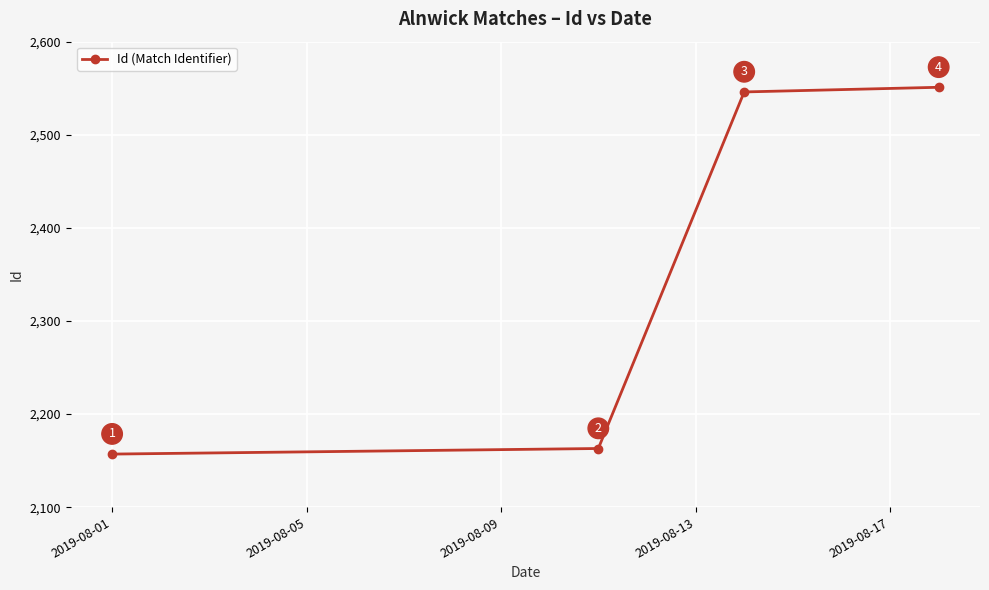

What is the average value?

2354